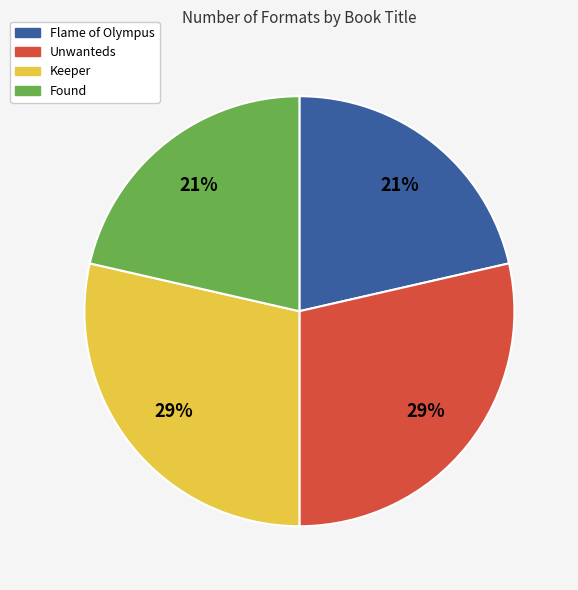

How many segments does this pie chart have?

4